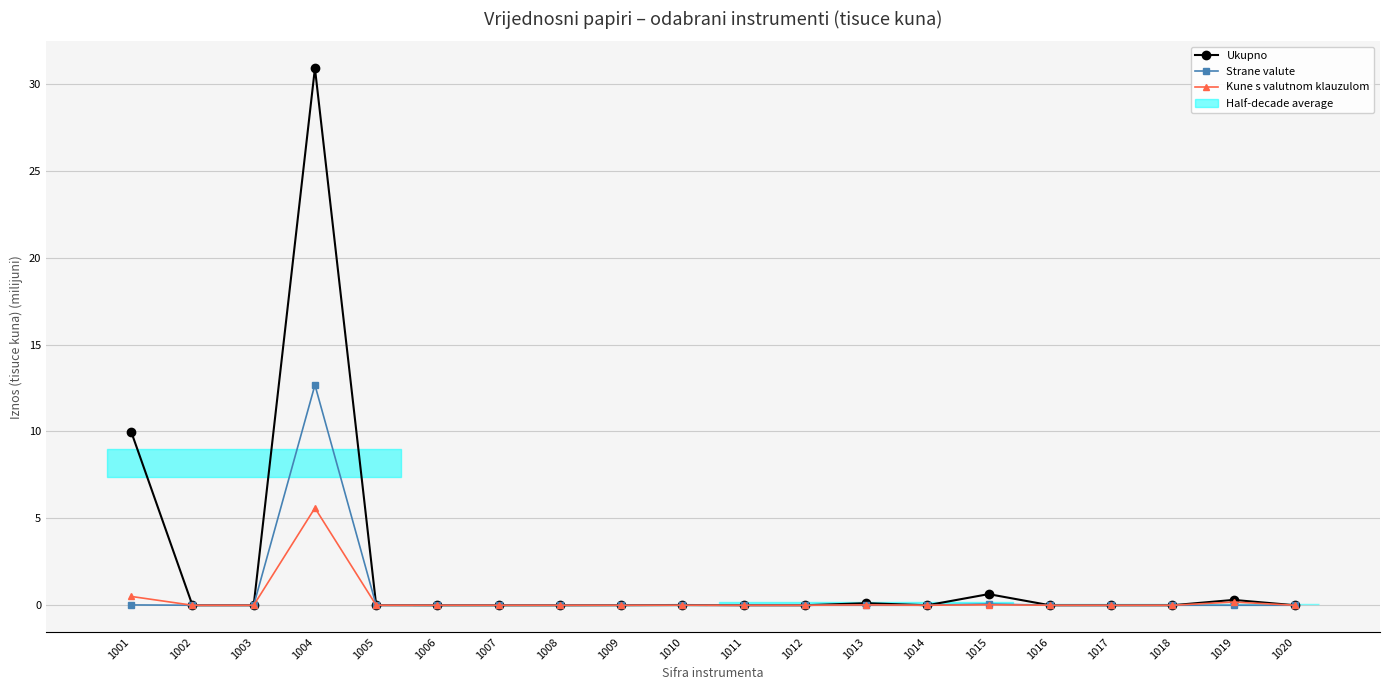

What is the value of the Ukupno point at the 1st from the left?

10.0